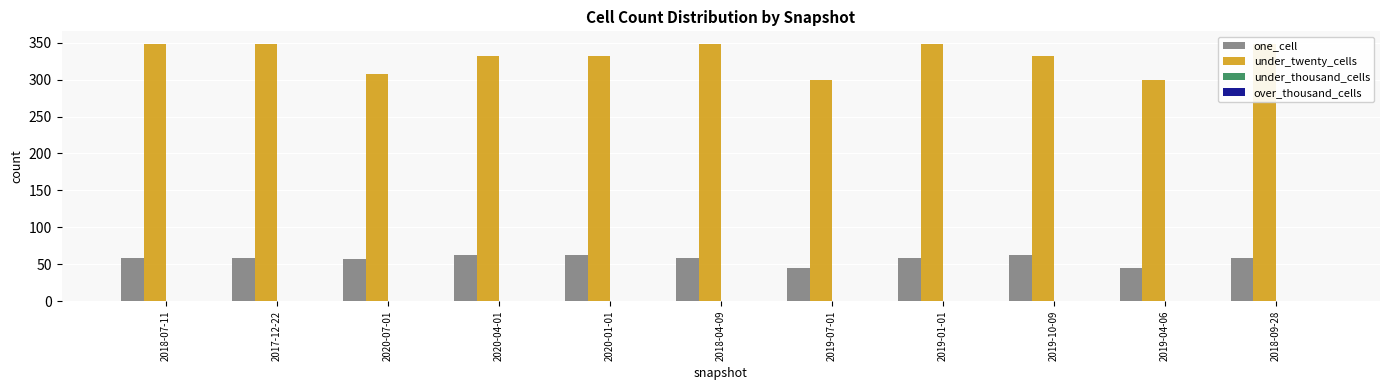

At which category is the sum across all series the highest?

2018-07-11